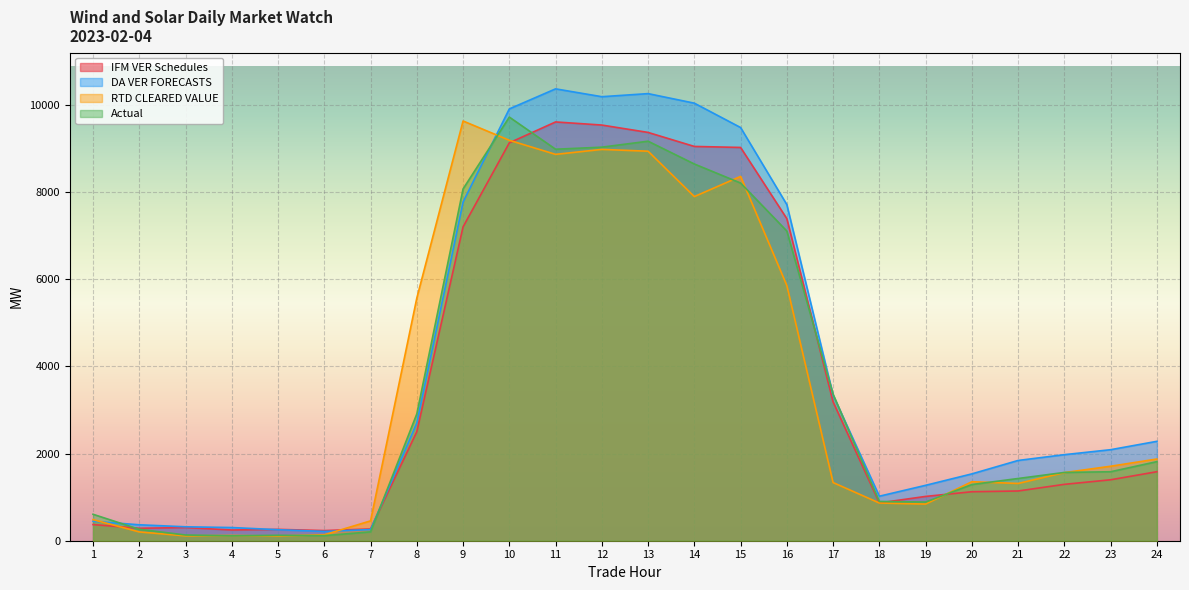

The value of IFM VER Schedules at 10 is 9134.5. True or false?

True